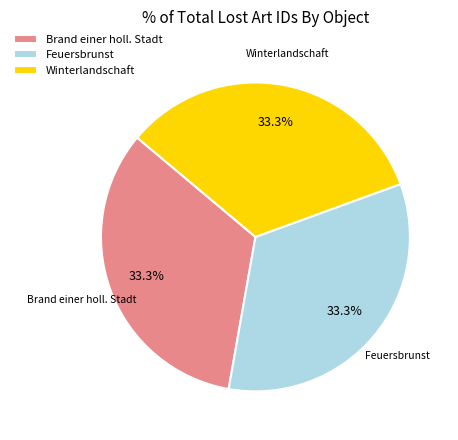

Is there any slice that represents more than half of the pie?

No